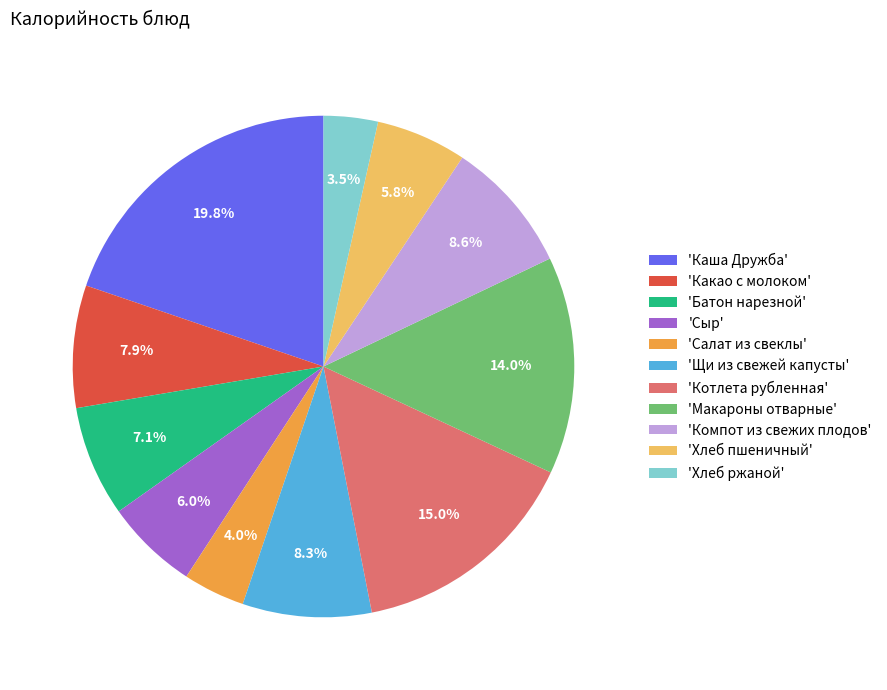

What portion of the pie excludes 'Хлеб пшеничный'?

94.2%